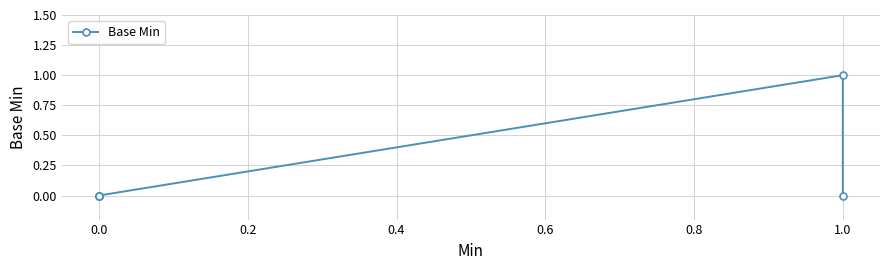

Which has a higher value, 0.0 or 1.0?

1.0